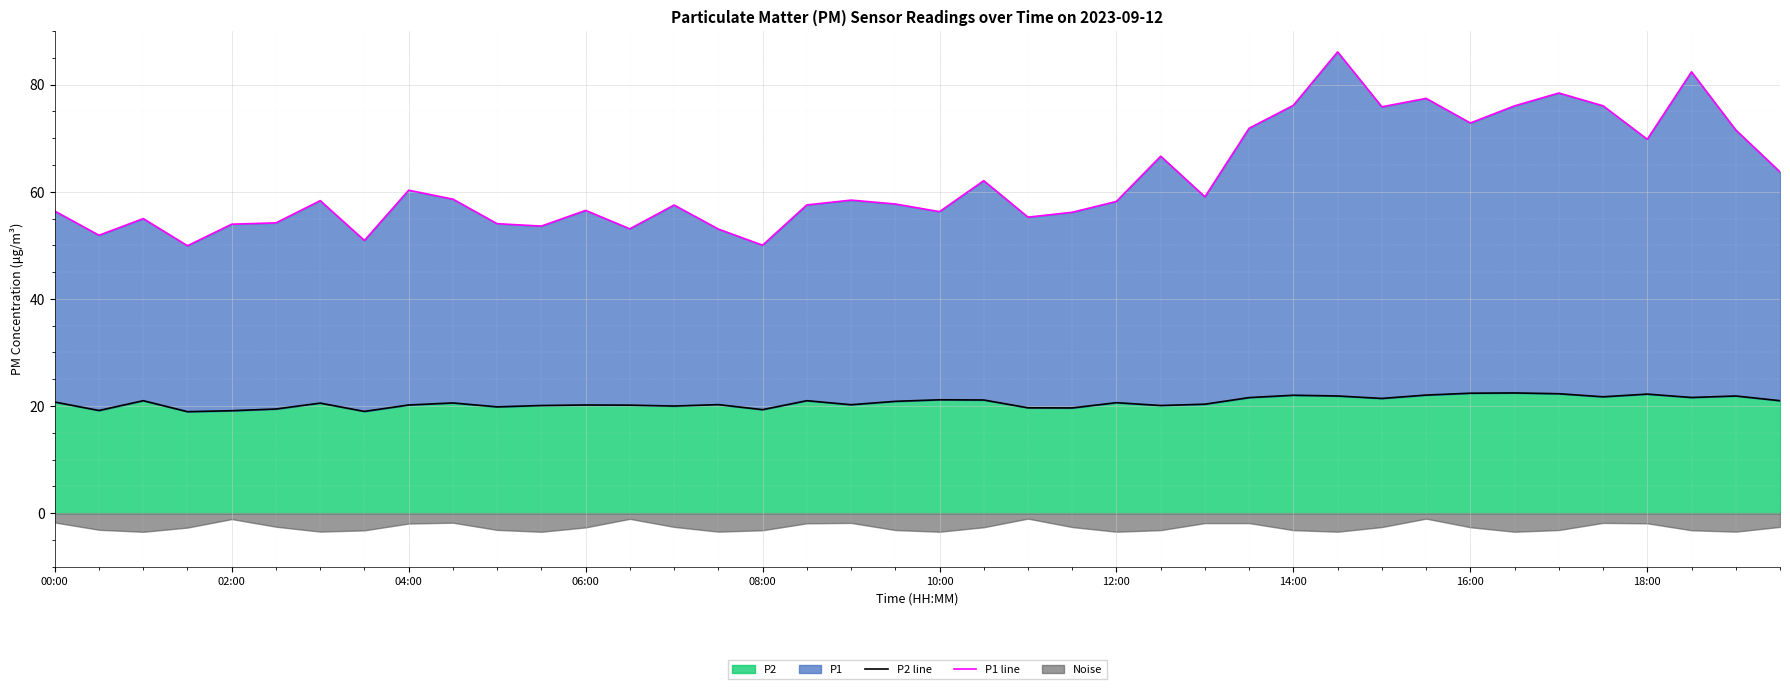

True or false: P2 line has a value of 32.4 at 15.

False